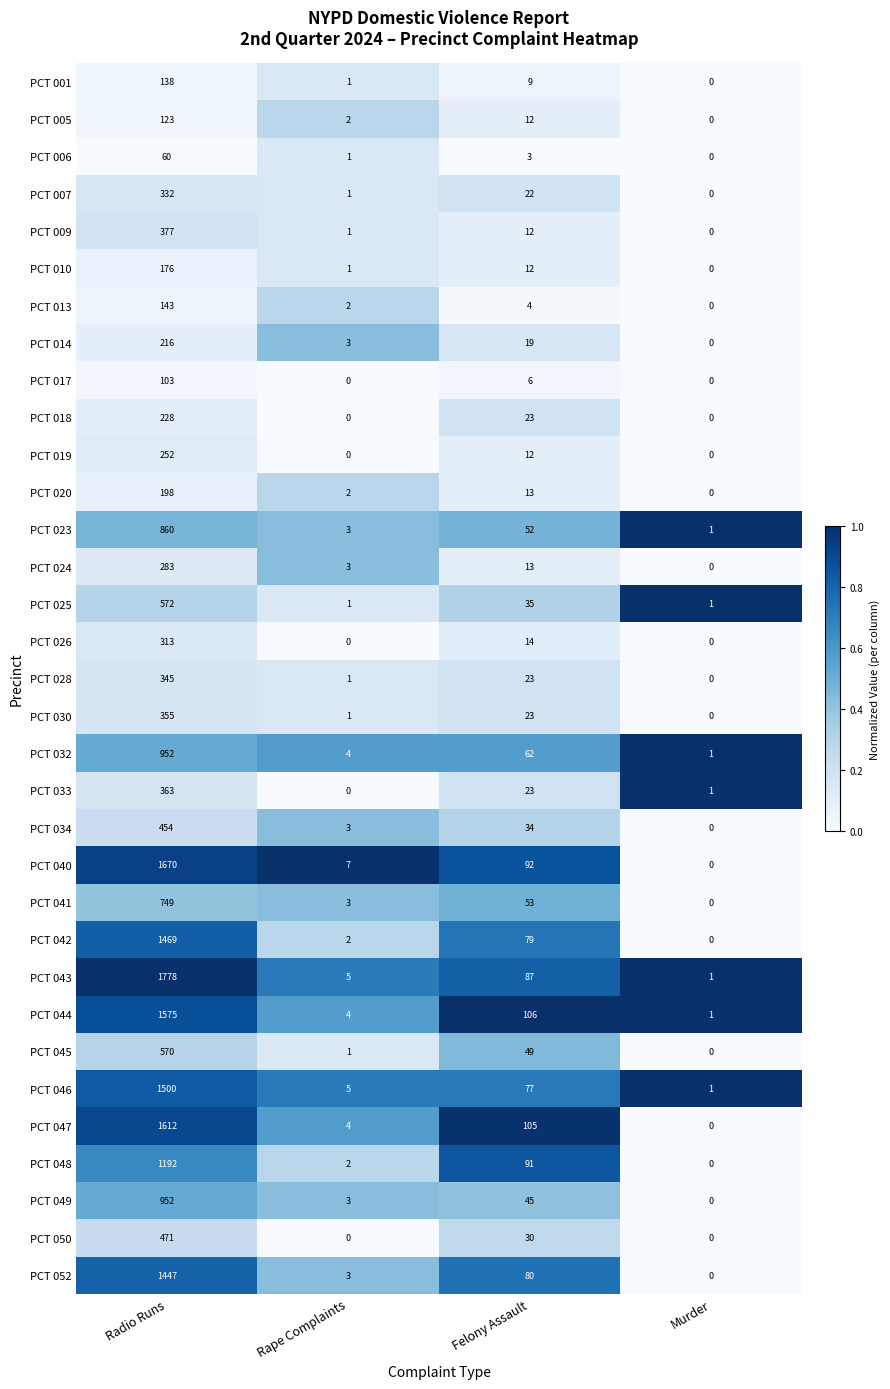

How many distinct data groups are displayed?

33